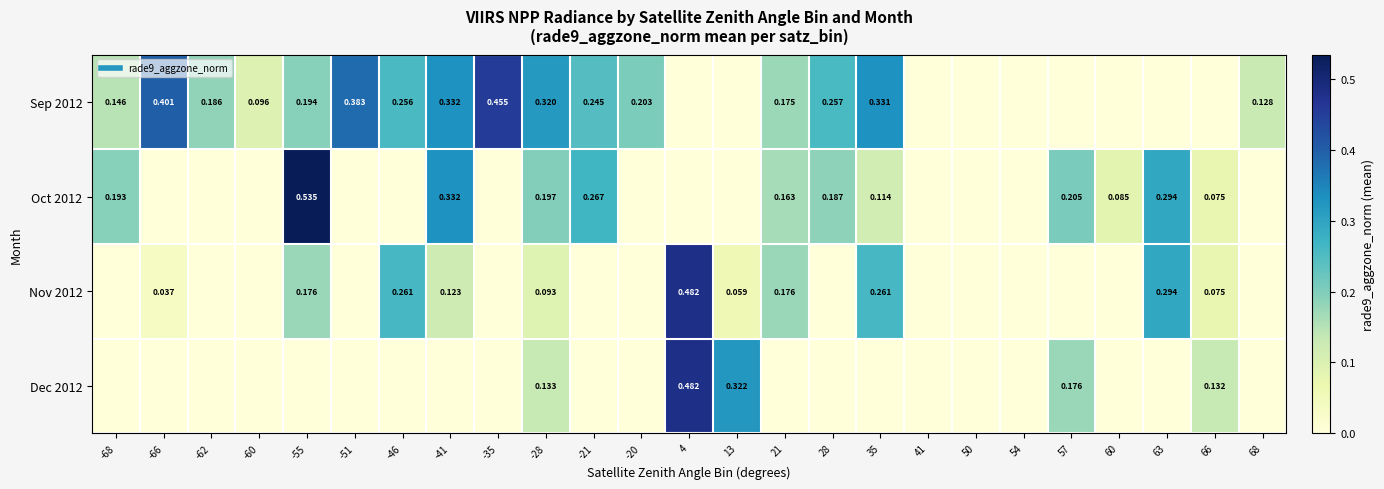

How many data points in Nov 2012 are above 0?

11